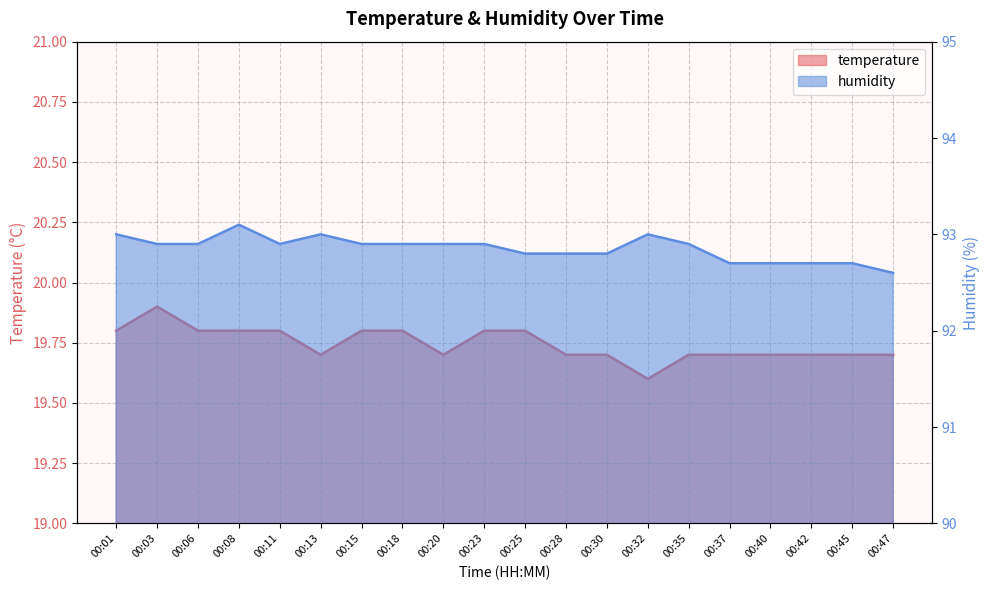

What is the difference between the maximum and second lowest values in the humidity series?

0.4